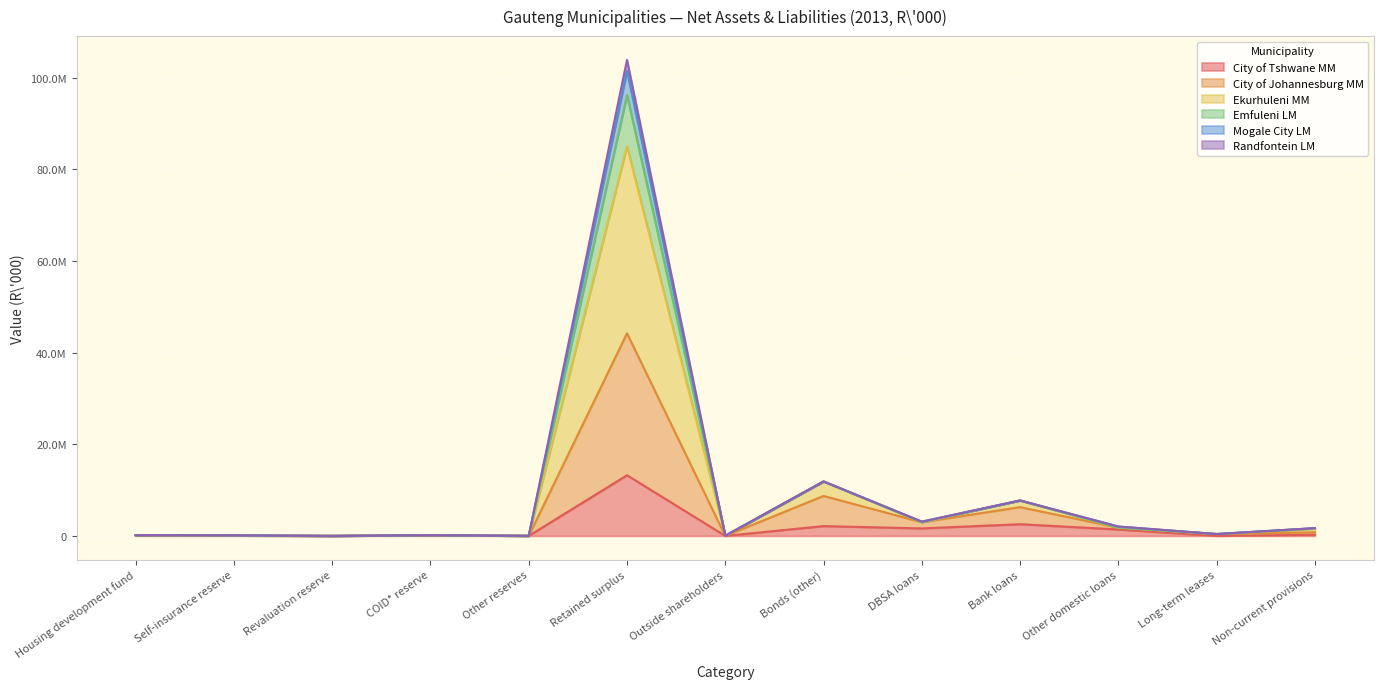

What are all the series names shown in the legend?

City of Tshwane MM, City of Johannesburg MM, Ekurhuleni MM, Emfuleni LM, Mogale City LM, Randfontein LM